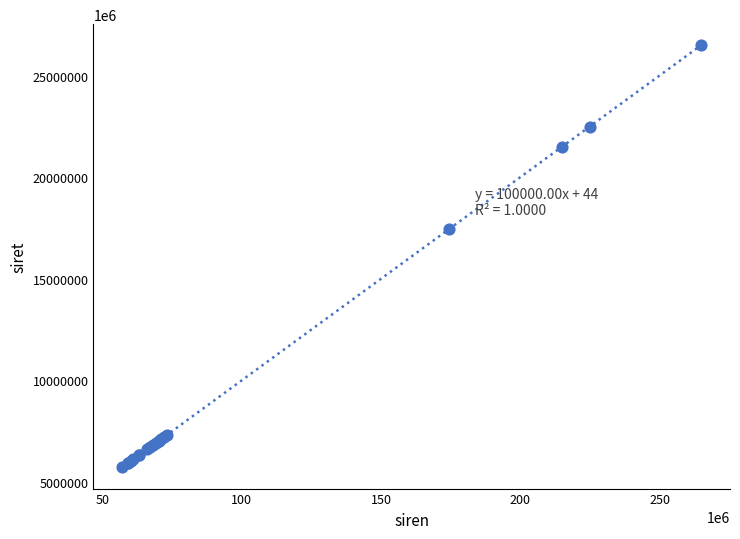

What Y value in the scatter plot is closest to 16100508850022?

17440800500166